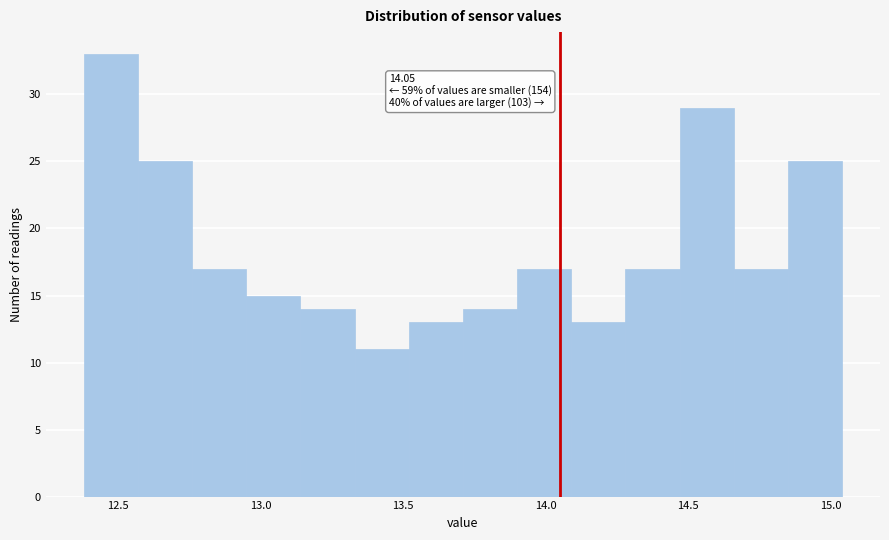

Around what value on the x-axis is the tallest bar? Give the approximate position of its centre, as read against the axis.

12.50